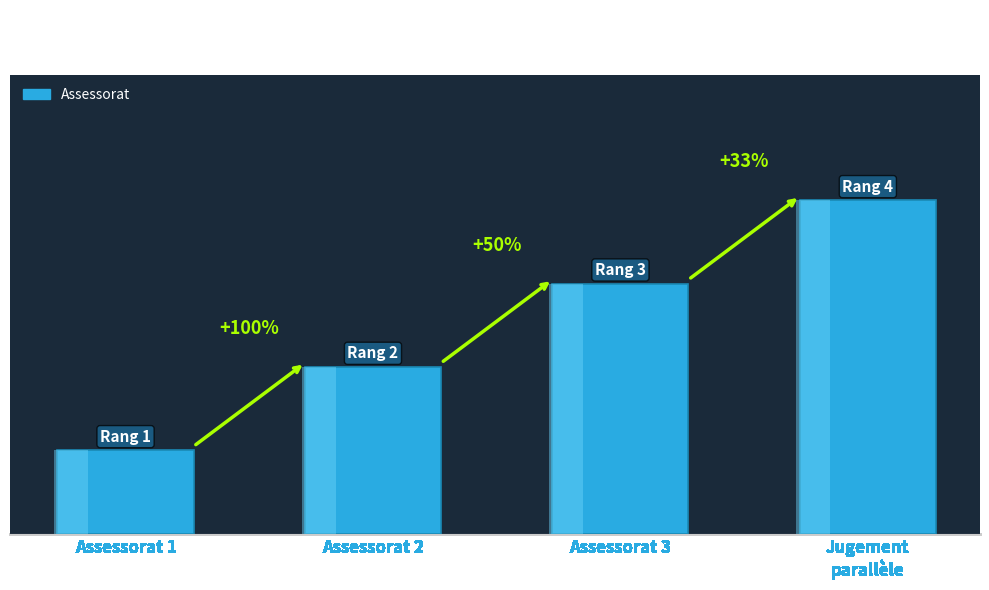

Which label corresponds to the largest value in the chart?

Jugement
parallèle